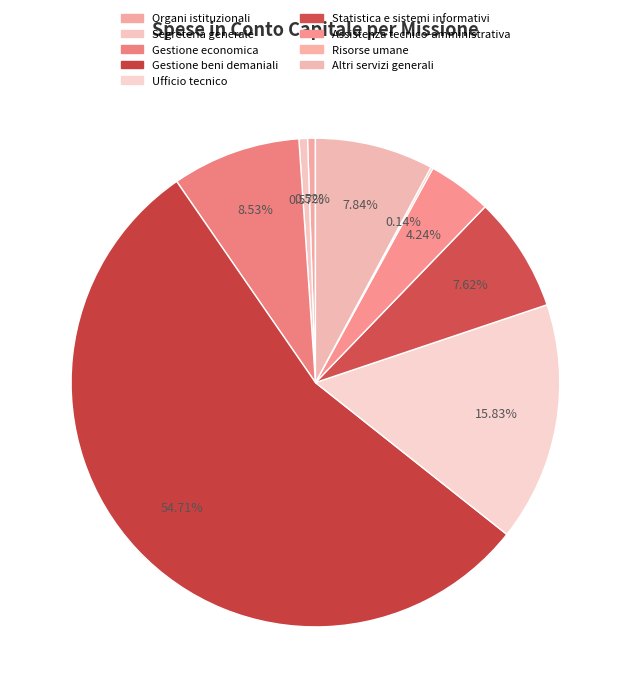

Is there any slice that represents more than half of the pie?

Yes